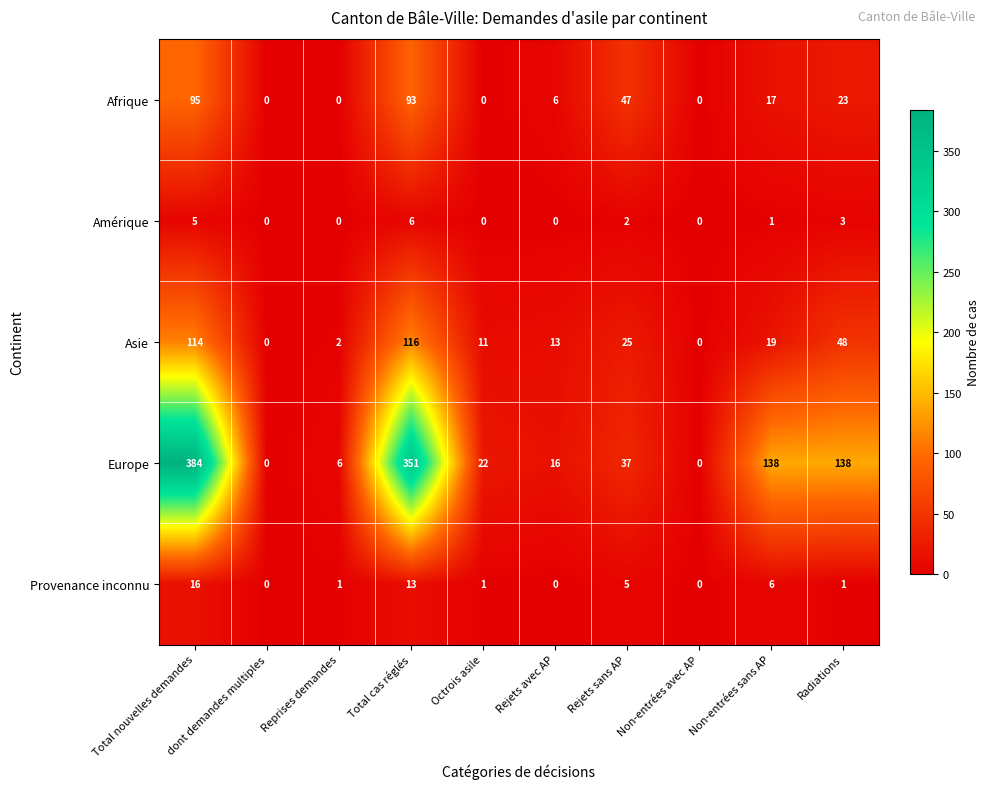

Rank the series by their maximum value, from highest to lowest.

Europe, Asie, Afrique, Provenance inconnu, Amérique